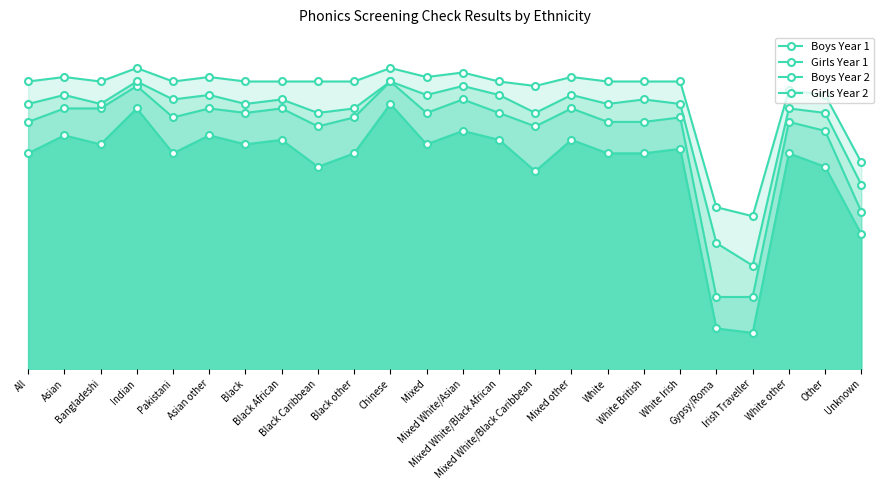

Which label corresponds to the largest value in the chart?

Indian